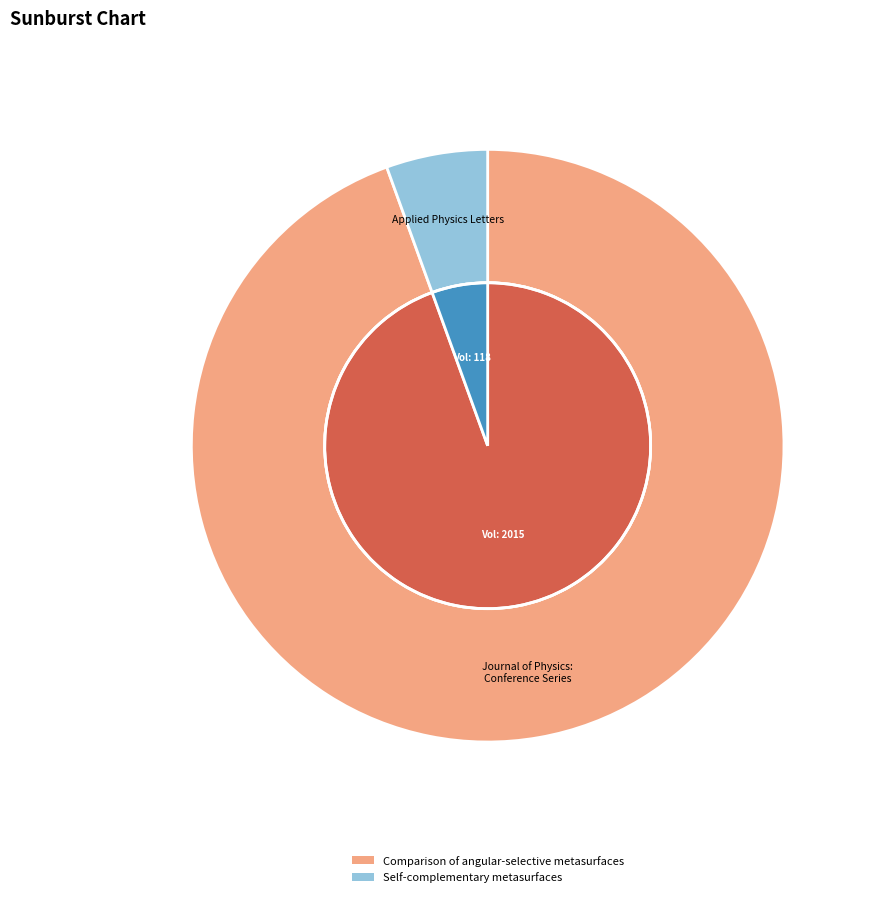

Is it true that Self-complementary metasurfaces is 6% of the pie?

True